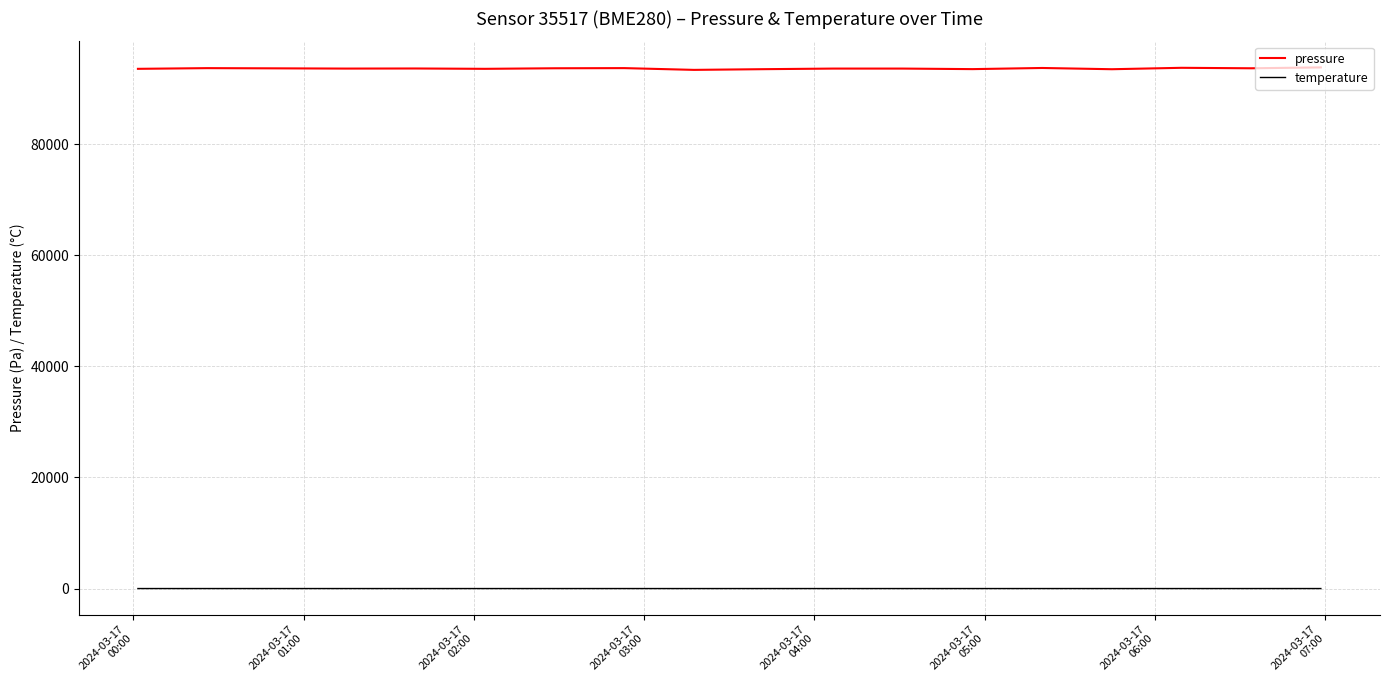

What is the greatest value displayed?

93836.3